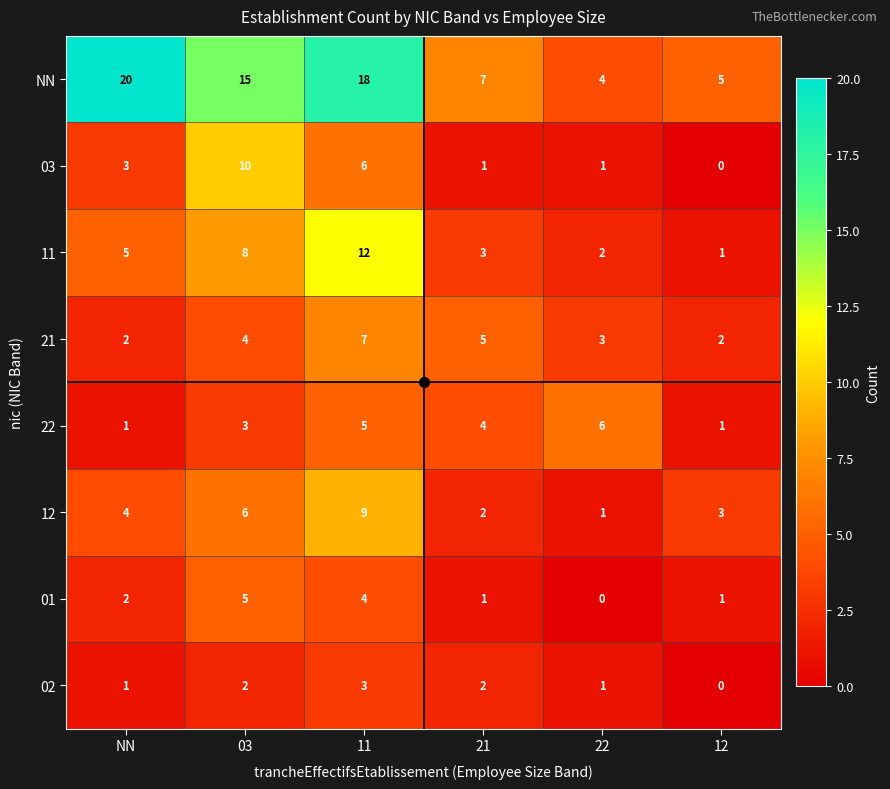

Which series has the largest total across all categories?

NN